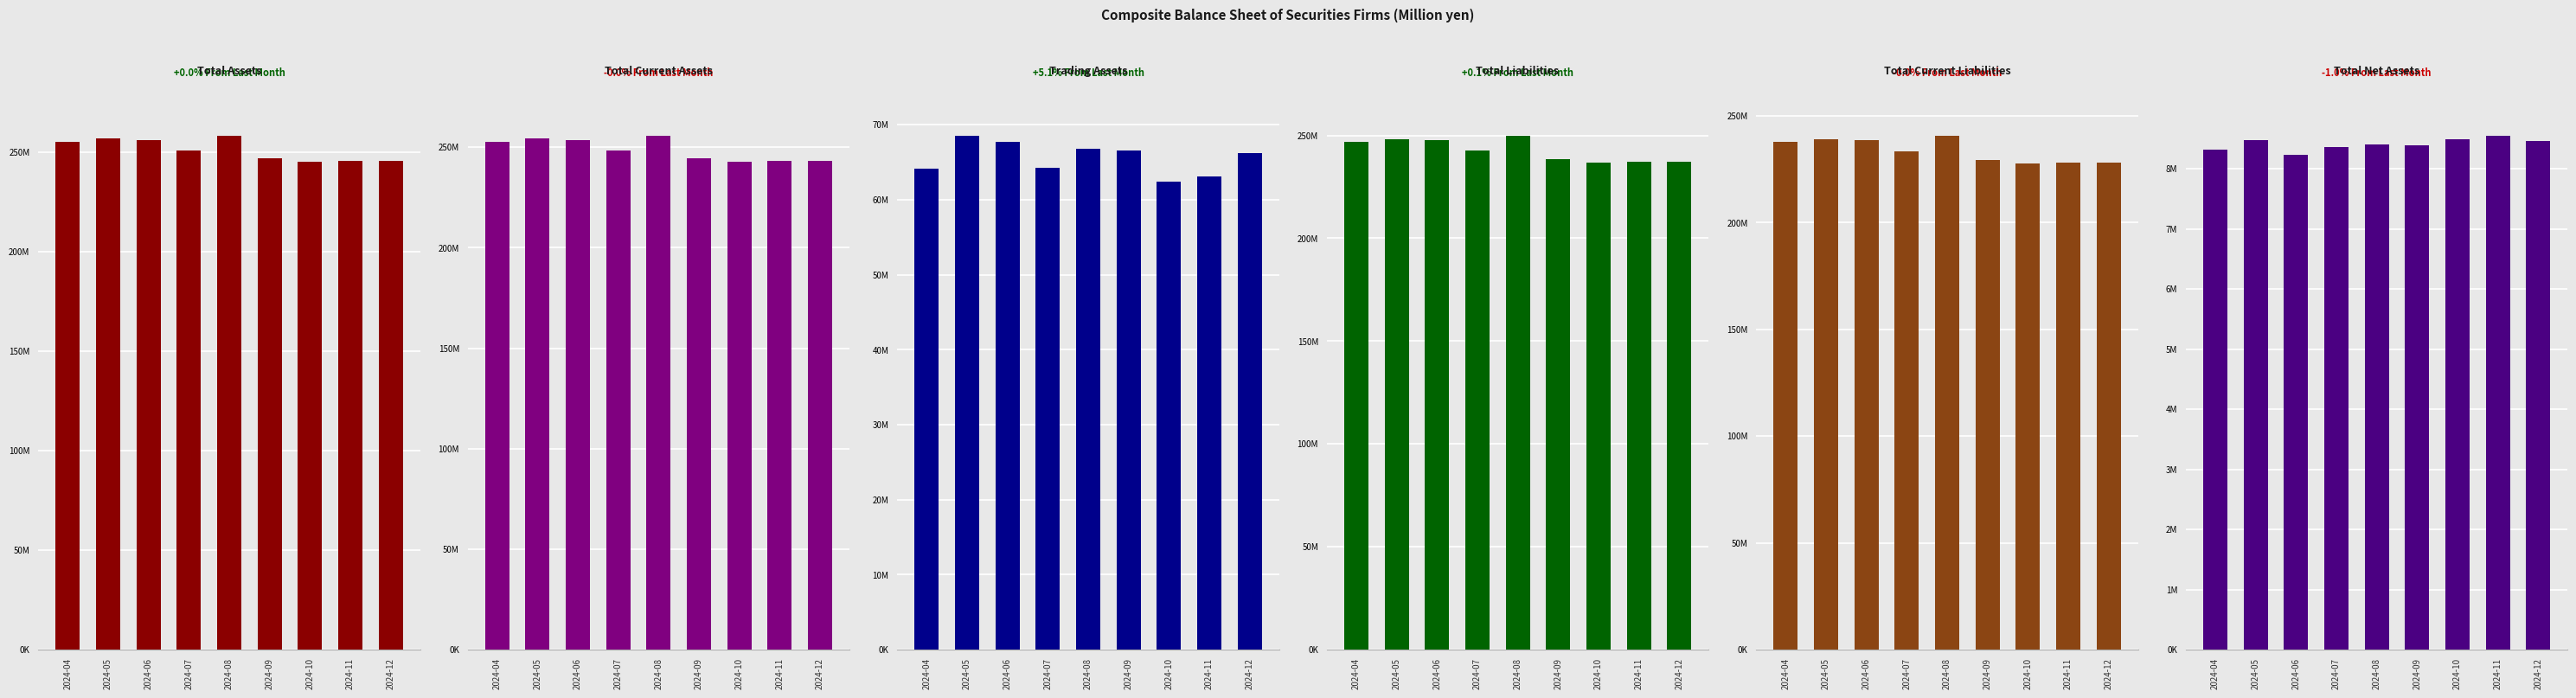

What is the sum of the Total Current Assets values at 2024-06 and 2024-08?

509147999.3